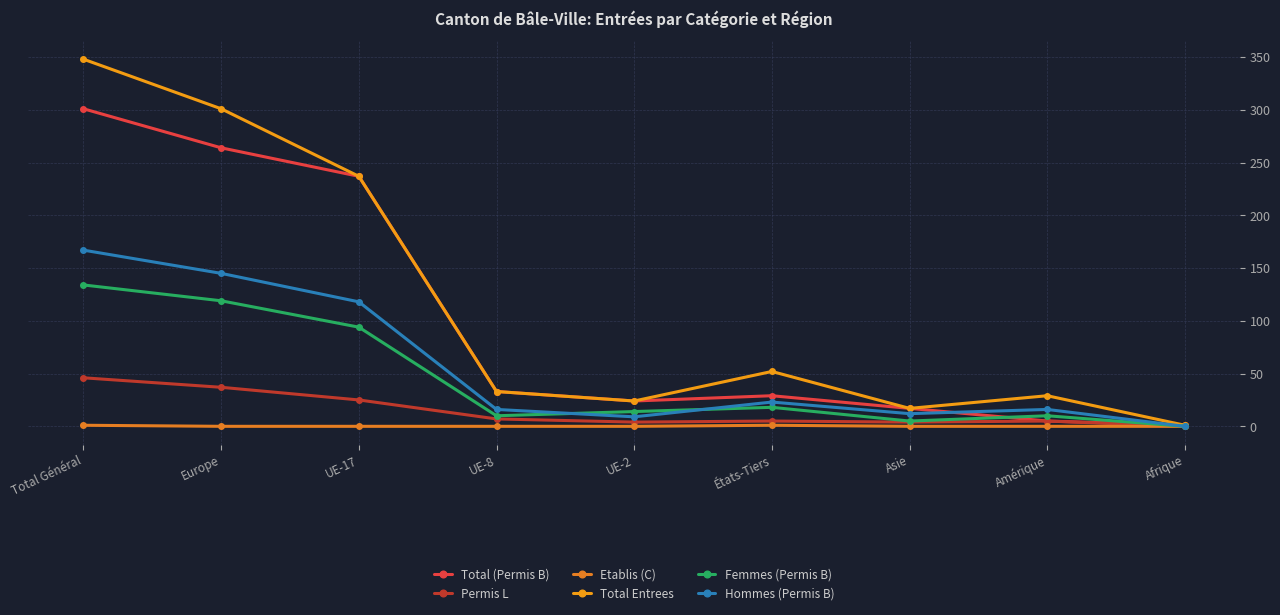

Which series has the largest total across all categories?

Total Entrees